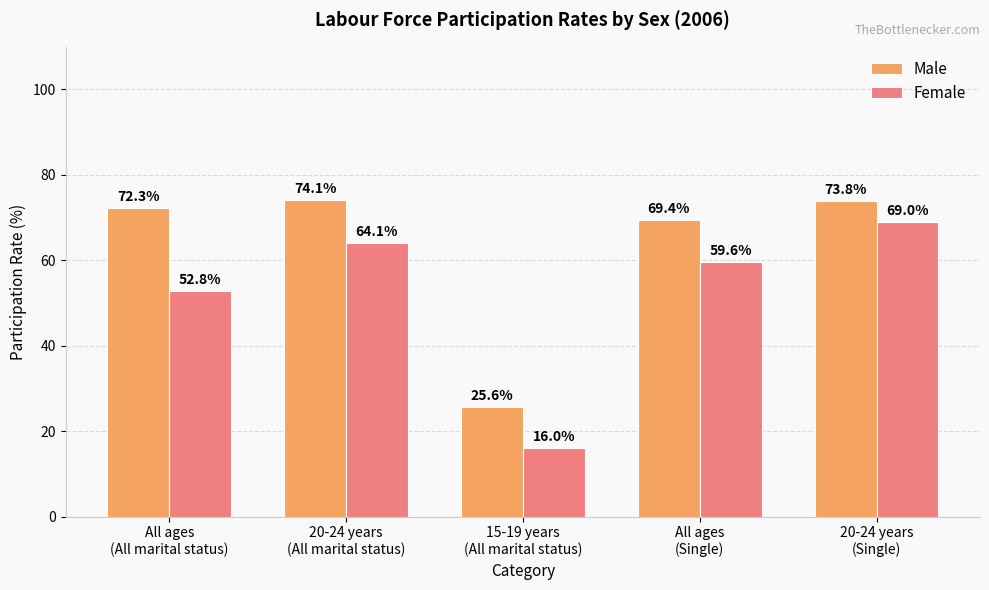

Which series changed the most between All ages
(Single) and 20-24 years
(Single)?

Female